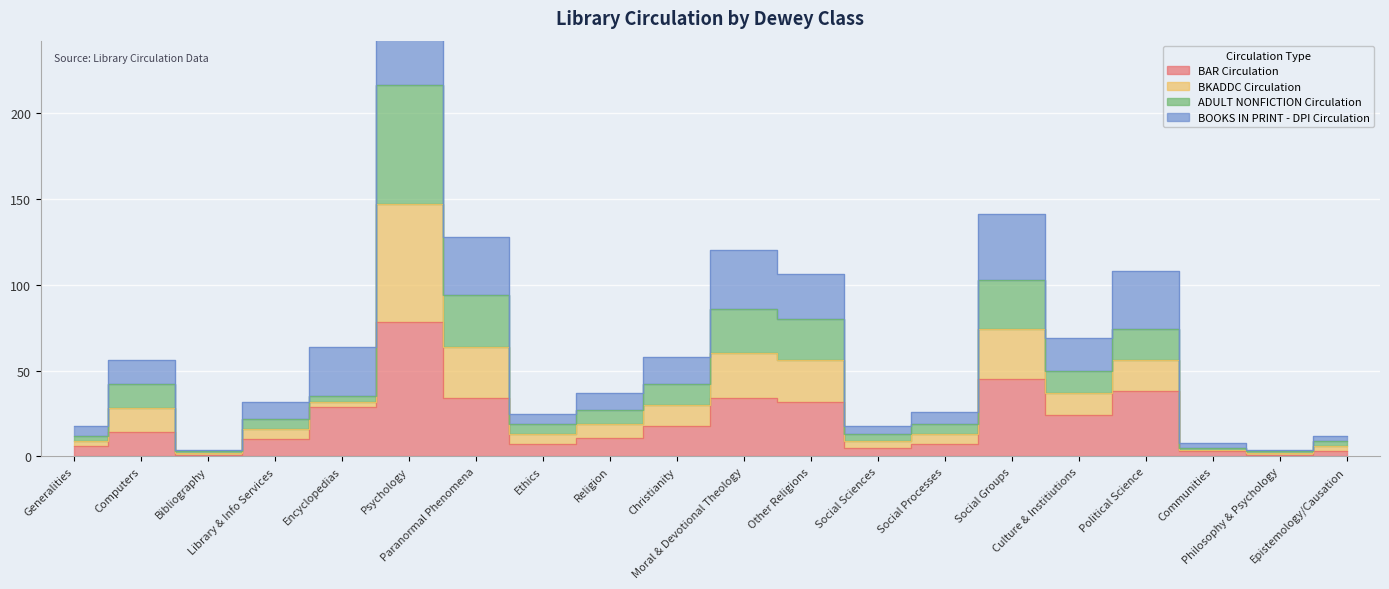

What is the spread (max minus min) of values at Psychology?

214